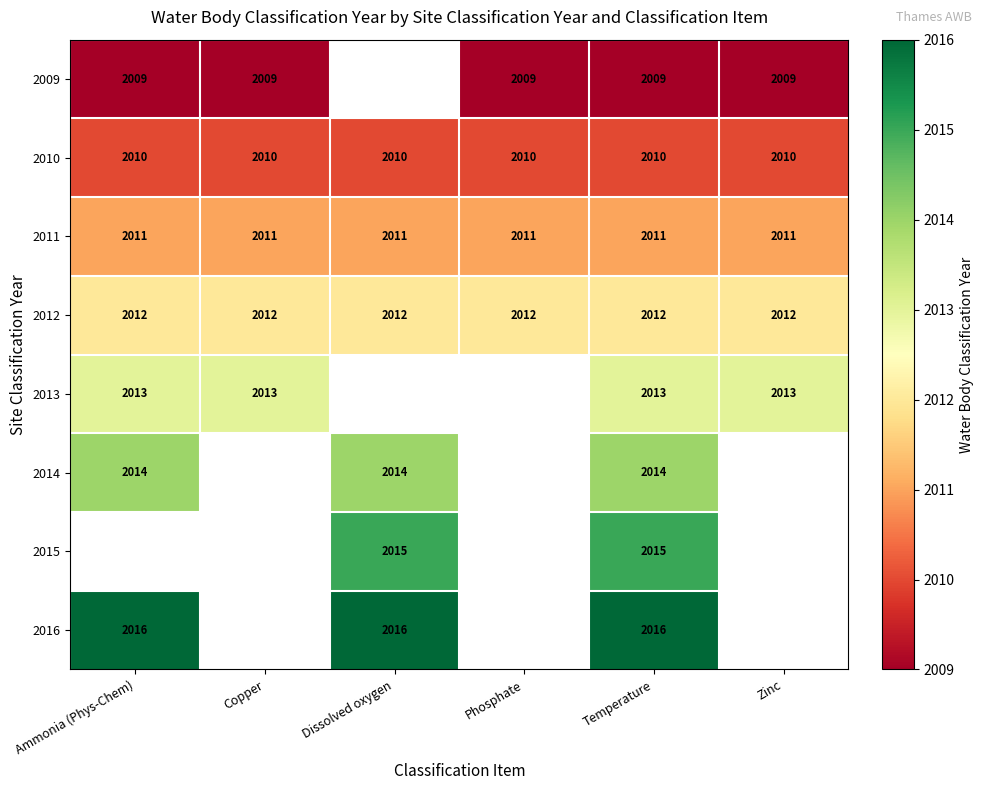

Is the value of 2009 at Zinc greater than the value of 2011 at Ammonia (Phys-Chem)?

No